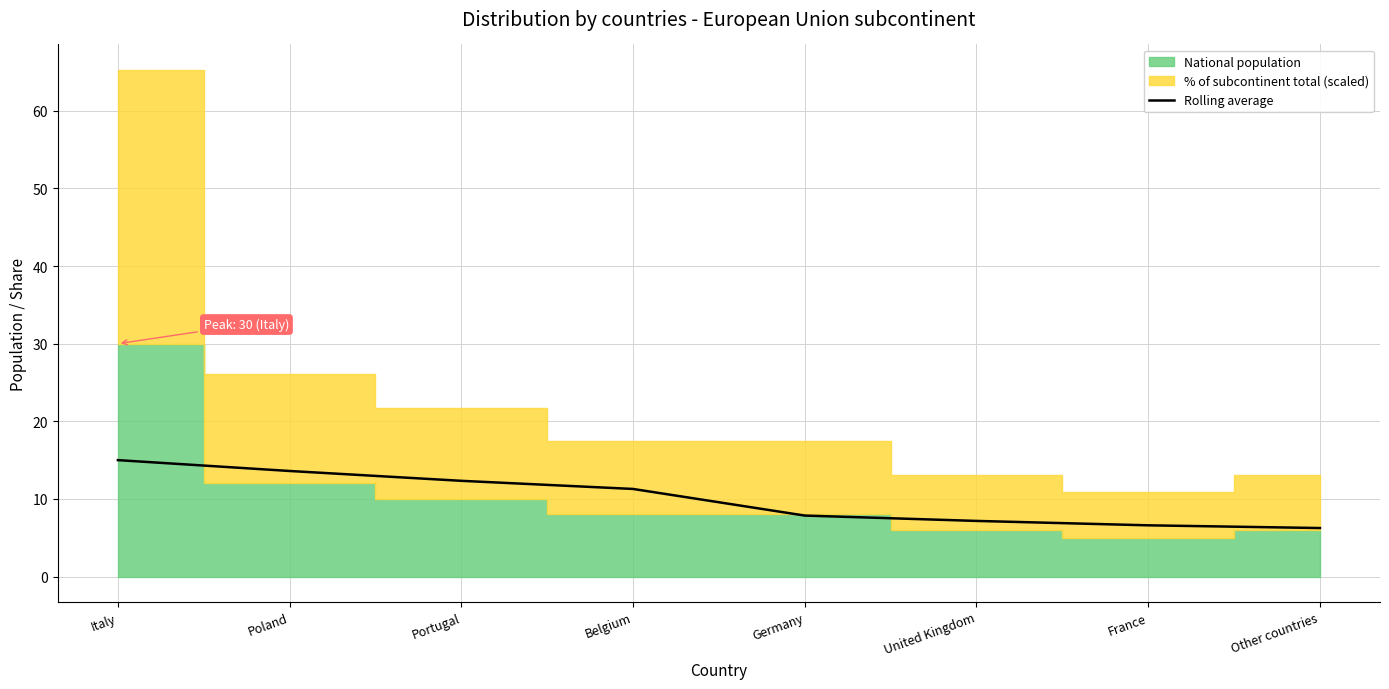

How many lines are shown in the chart?

1